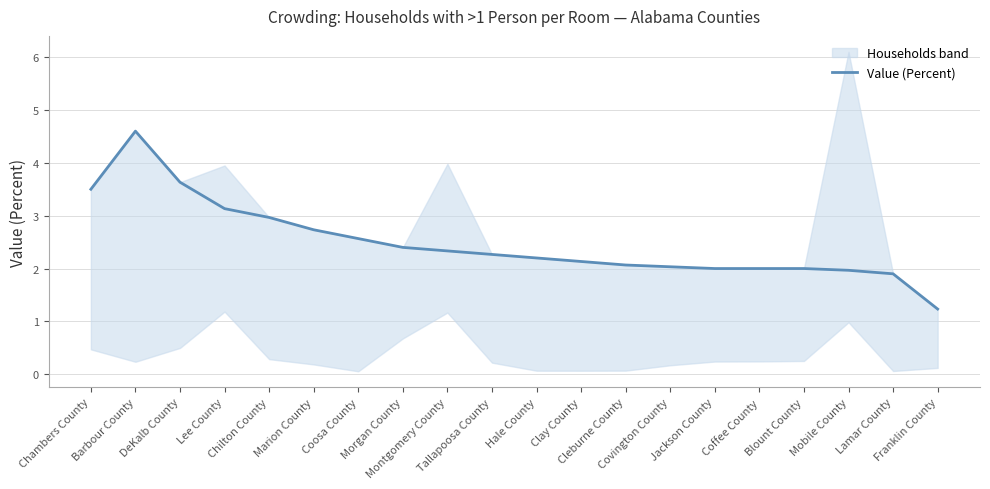

Between Barbour County and Chambers County, which is larger?

Barbour County